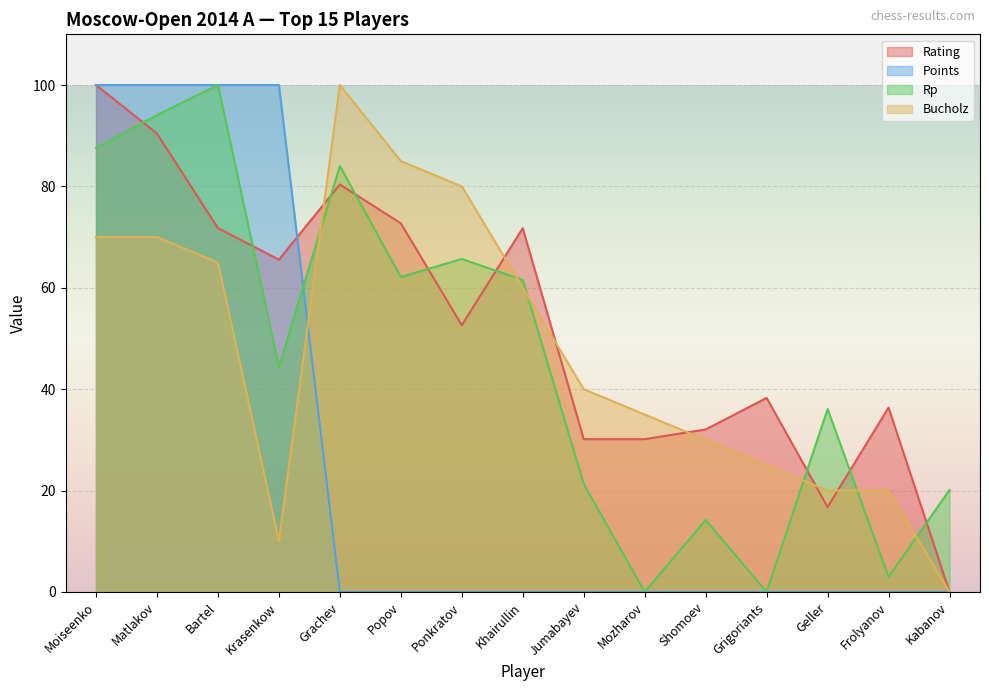

Does the chart display data point markers on the line(s)?

No